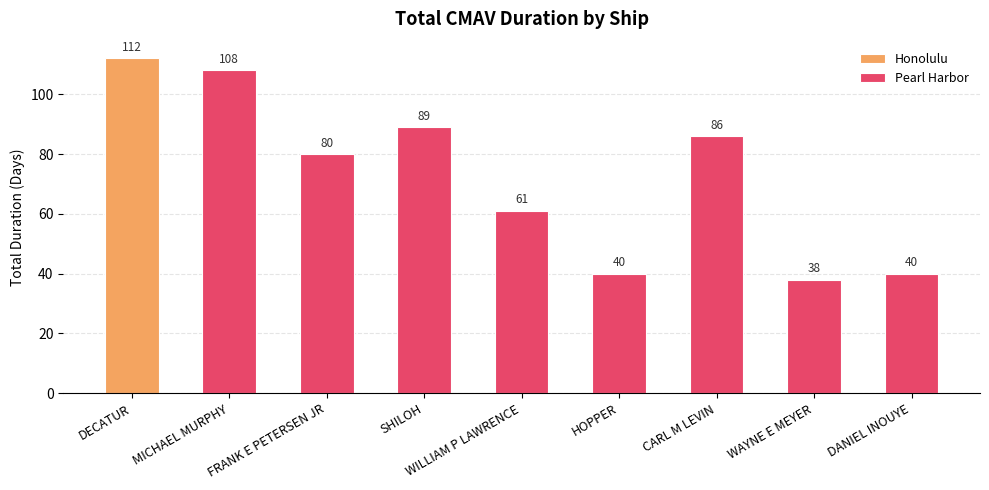

What is the sum of all Pearl Harbor values?

542